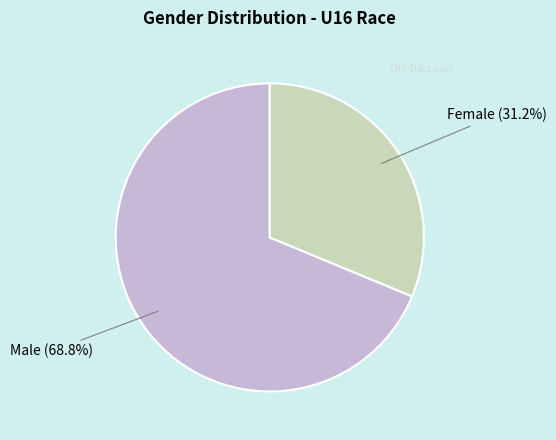

What is the smallest slice in the pie chart?

Female